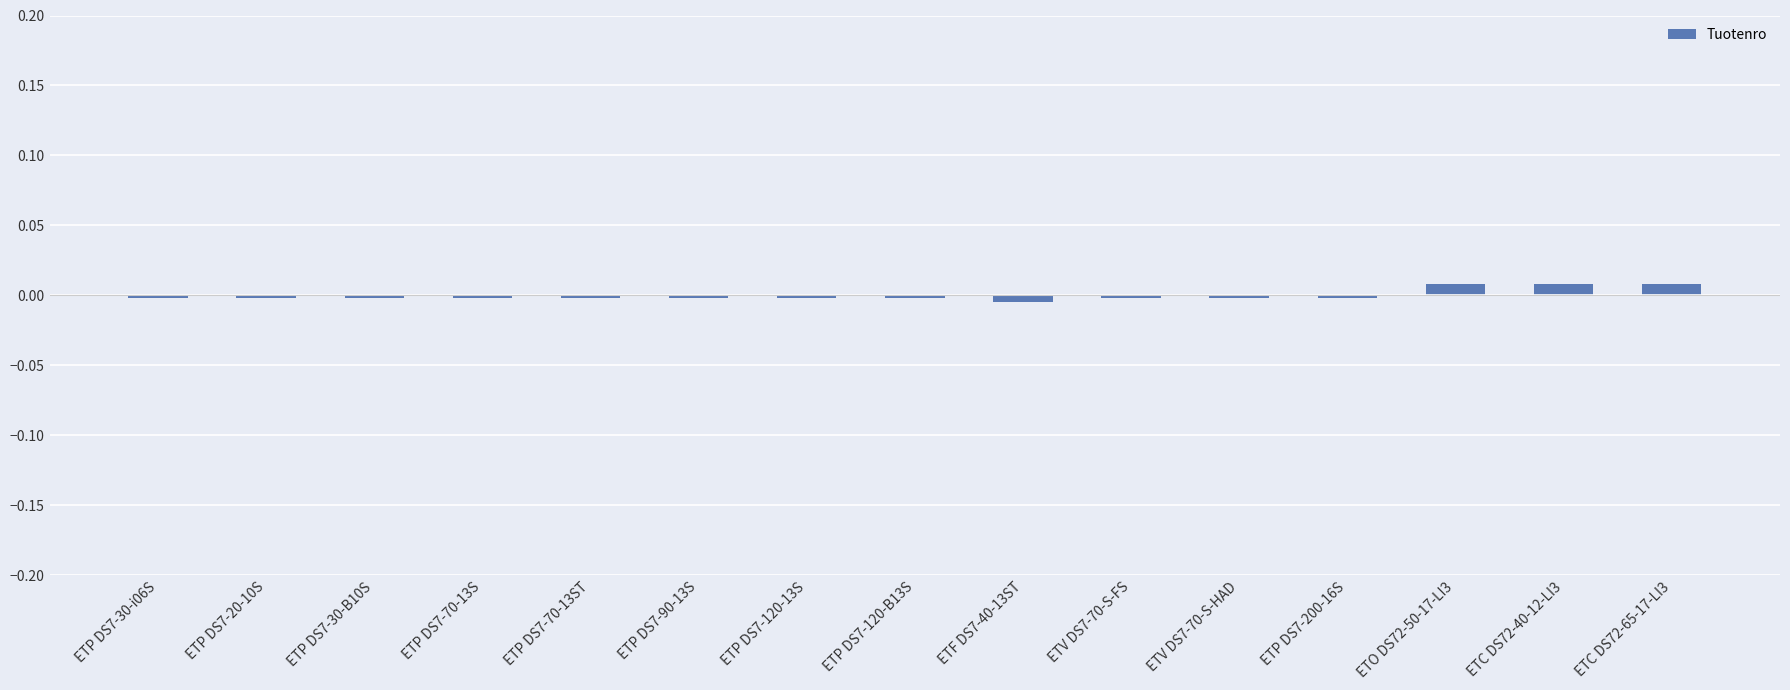

How many values are below 0?

12